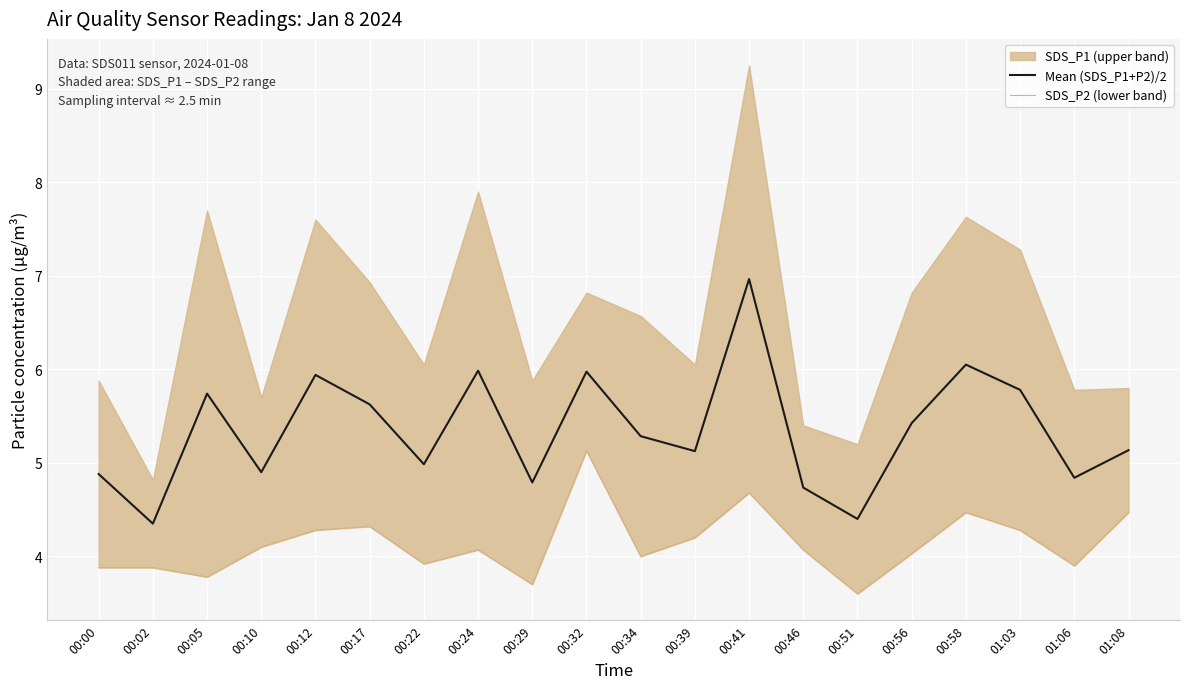

What is the label of the 18th point from the left?

01:03